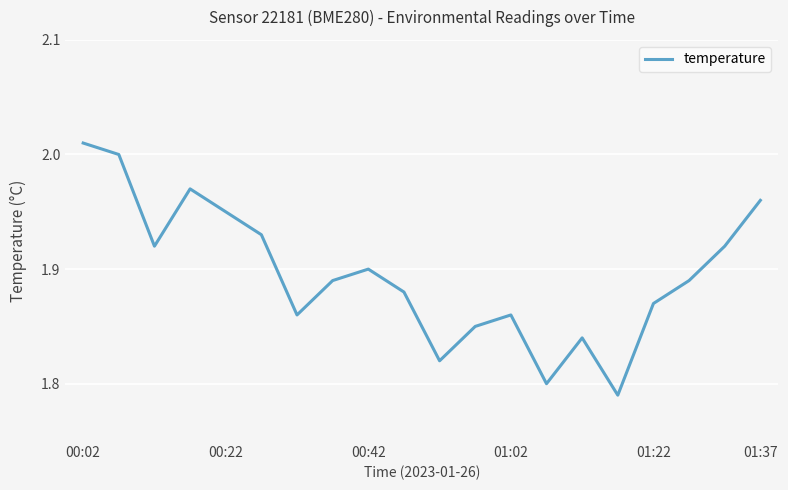

What is the value of the 9th point from the left?

1.9